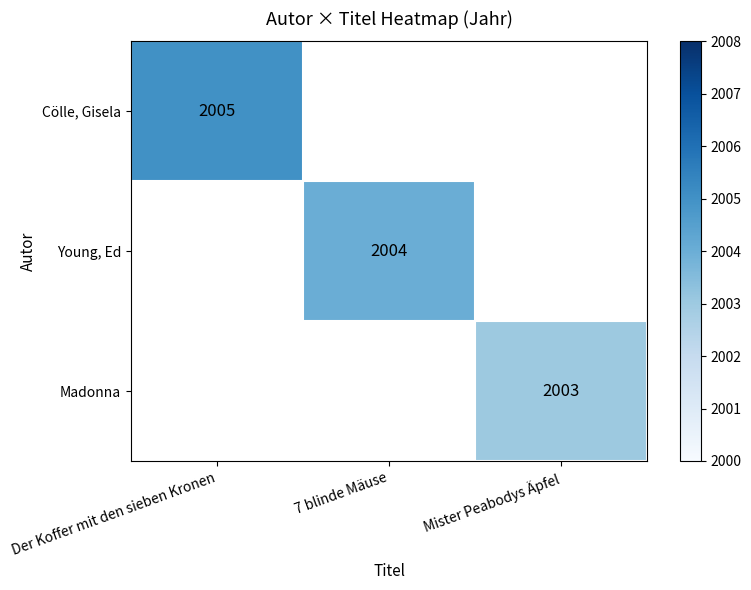

Which series has the largest range (max minus min)?

Cölle, Gisela